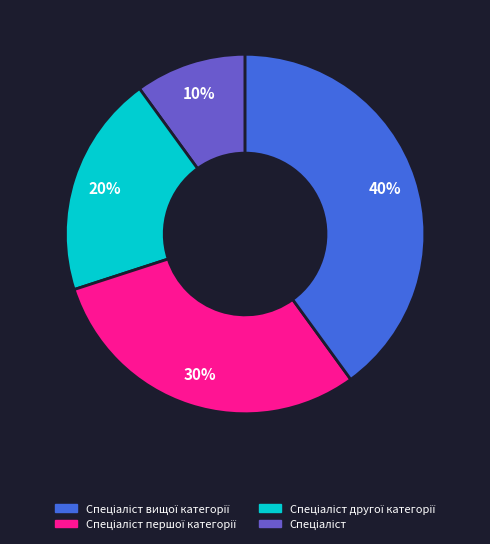

How many segments does this pie chart have?

4